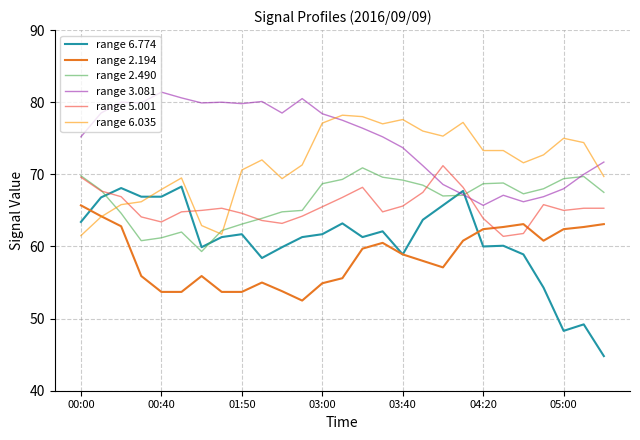

True or false: range 3.081 and range 5.001 cross at least once.

True